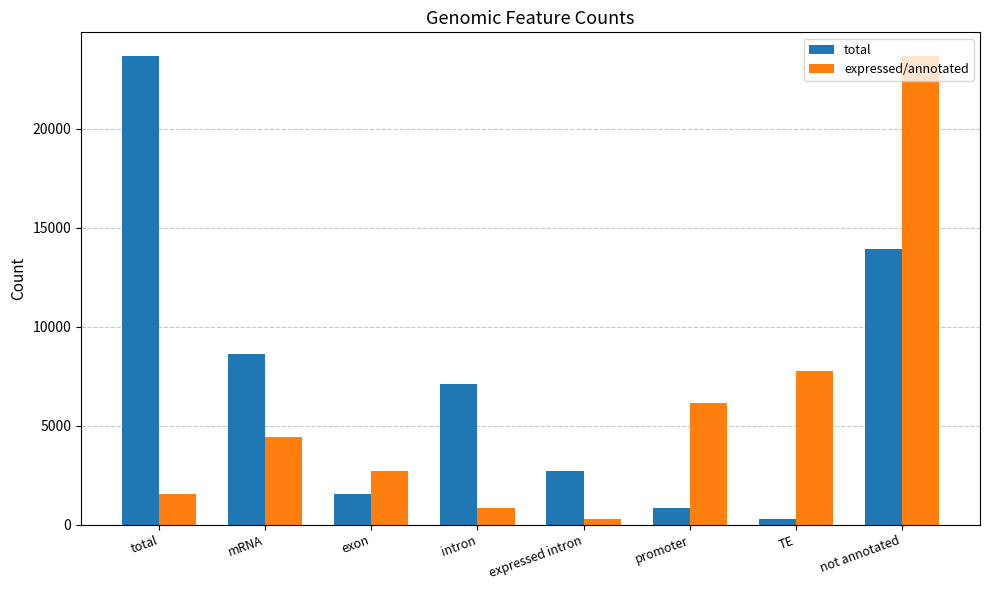

Is the value of total at not annotated greater than the value of expressed/annotated at not annotated?

No